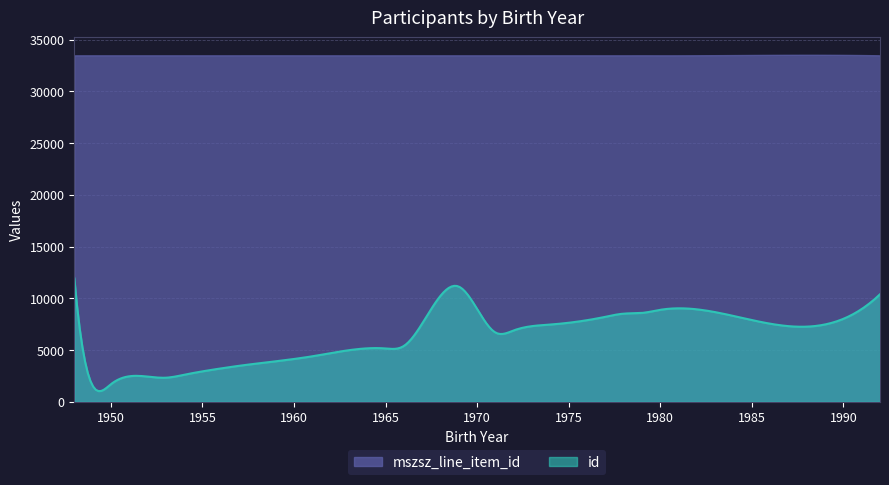

Which series has the largest total across all categories?

mszsz_line_item_id